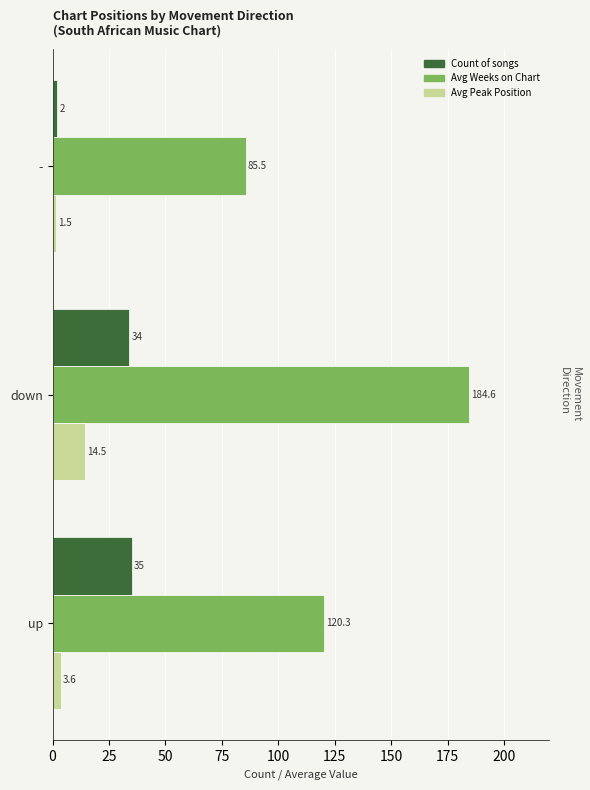

What is the sum of all Avg Peak Position values?

19.6